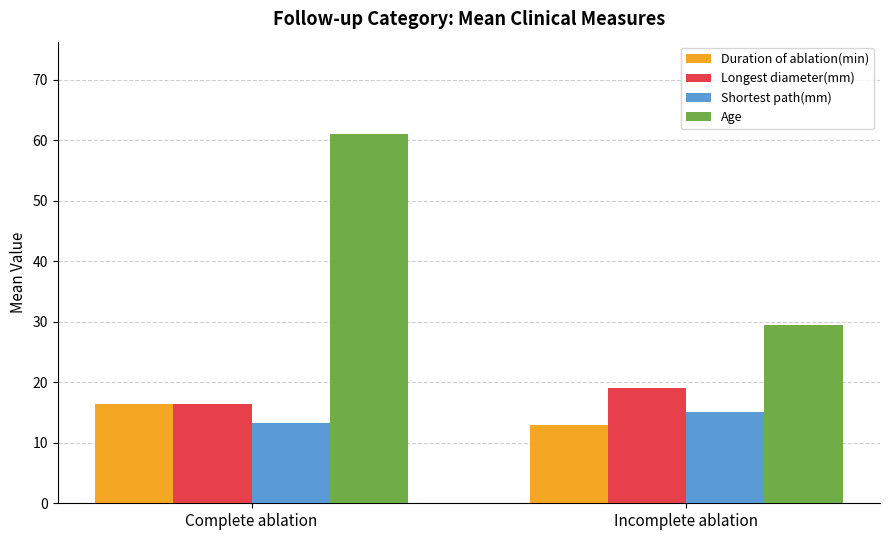

Does the chart contain any negative values?

No